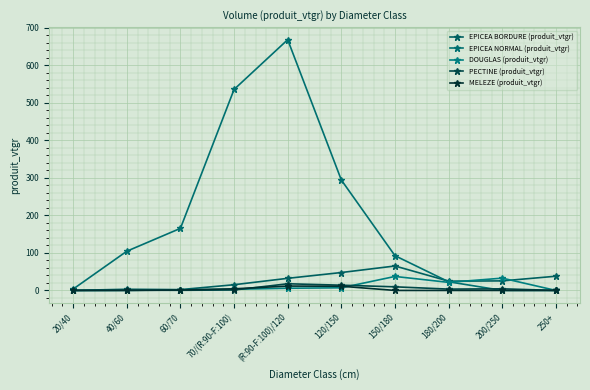

What is the sum of all MELEZE (produit_vtgr) values?

28.3